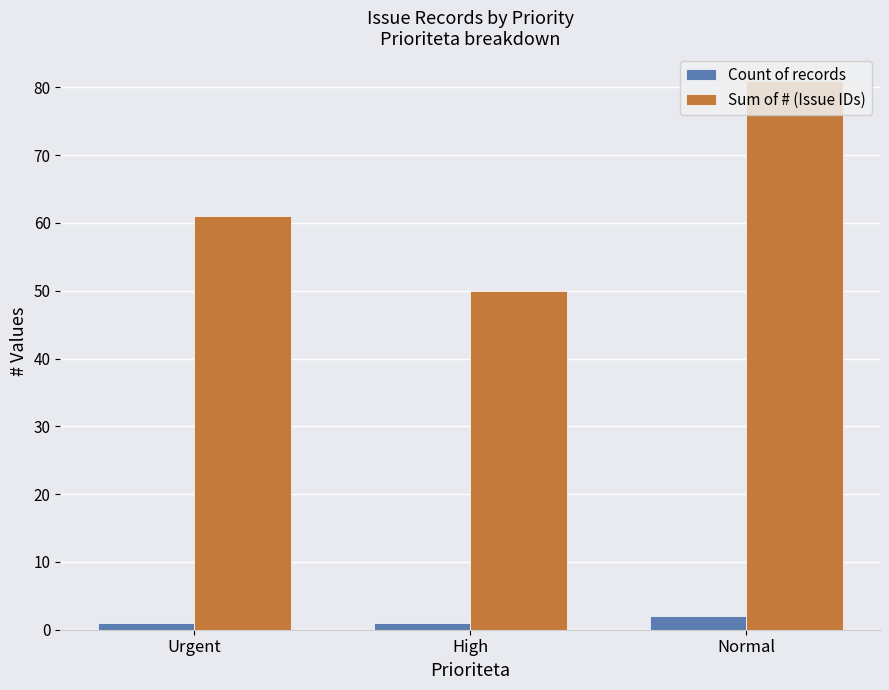

Reading left to right, what are all the values shown in this chart?

Count of records: Urgent=1	High=1	Normal=2
Sum of # (Issue IDs): Urgent=61	High=50	Normal=81